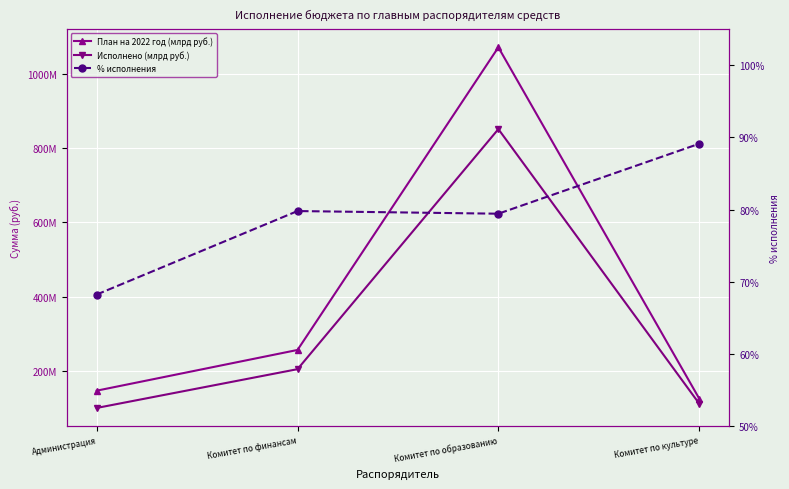

True or false: % исполнения and План на 2022 год (млрд руб.) intersect in this chart.

False